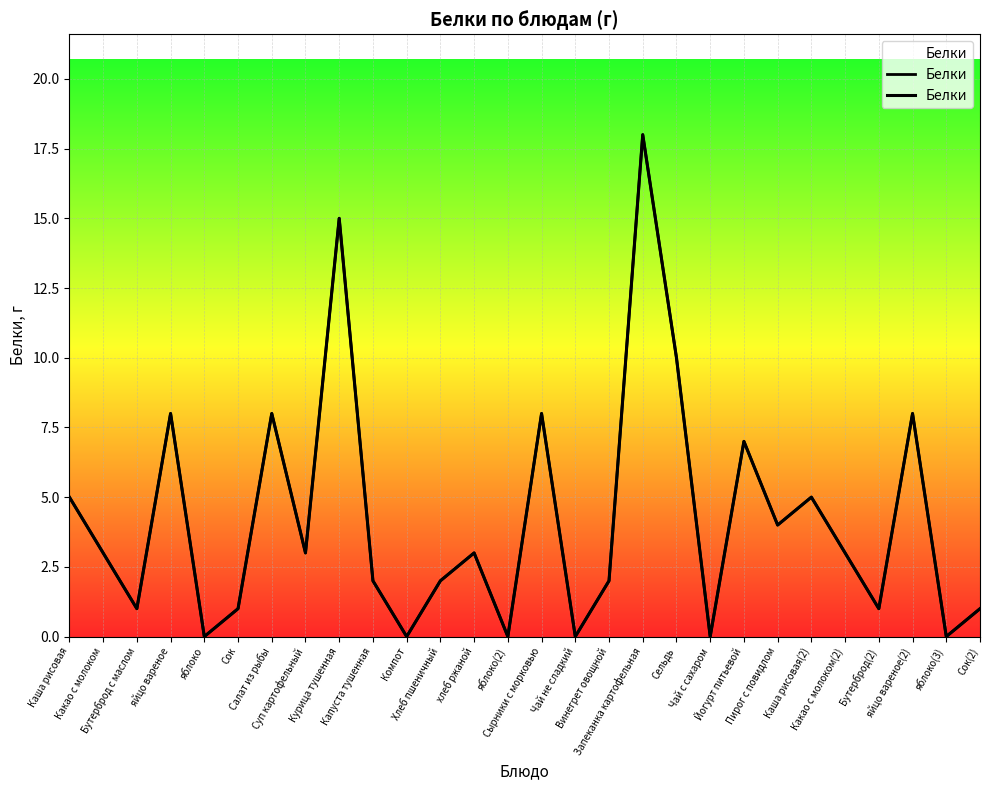

How many points are higher than both their immediate neighbors (excluding endpoints)?

9